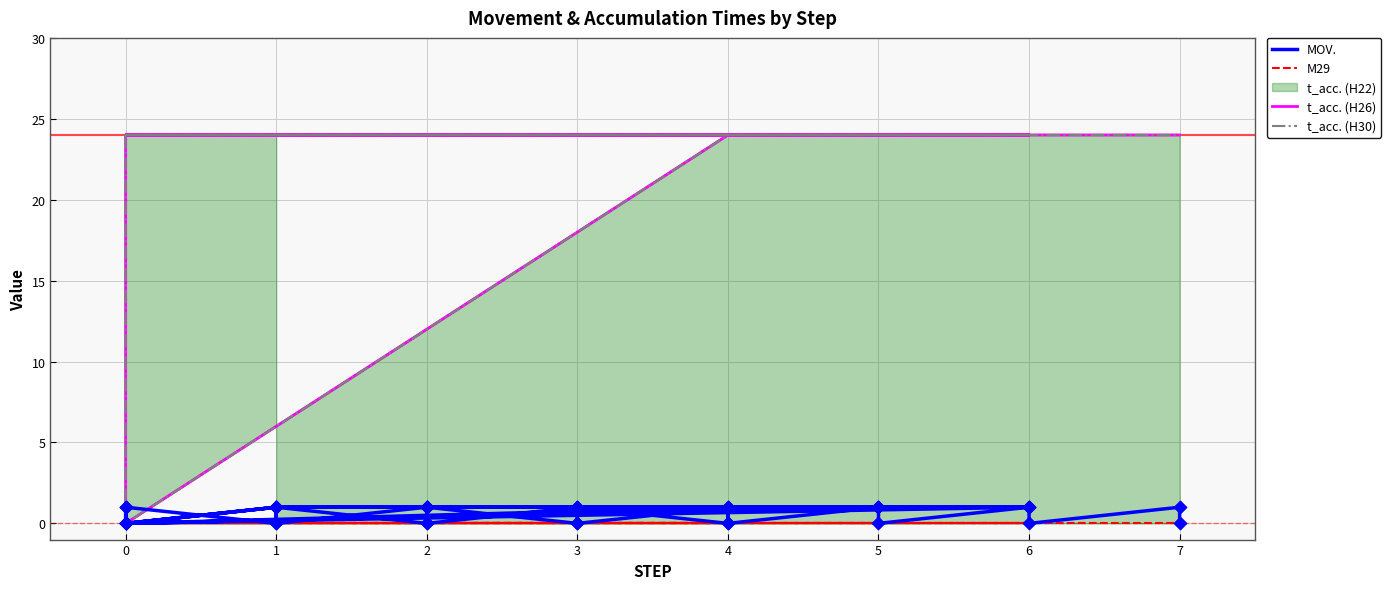

Which series reaches the minimum Y coordinate?

MOV.